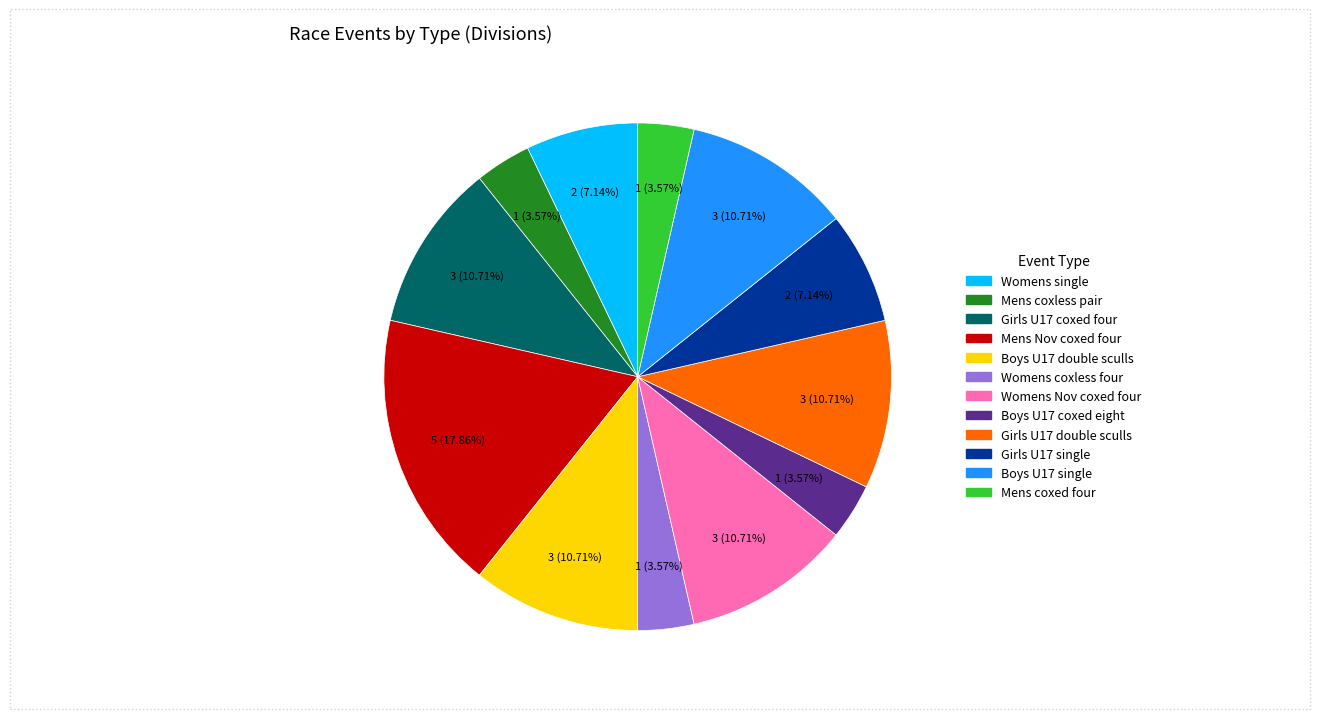

True or false: Boys U17 coxed eight accounts for 9% of the total.

False